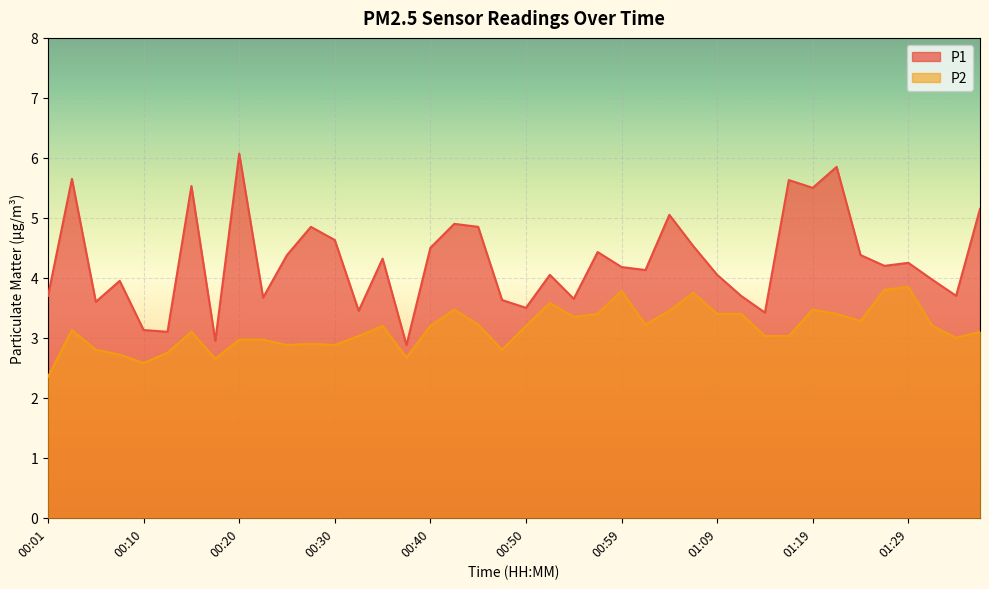

True or false: P2 and P1 cross at least once.

False